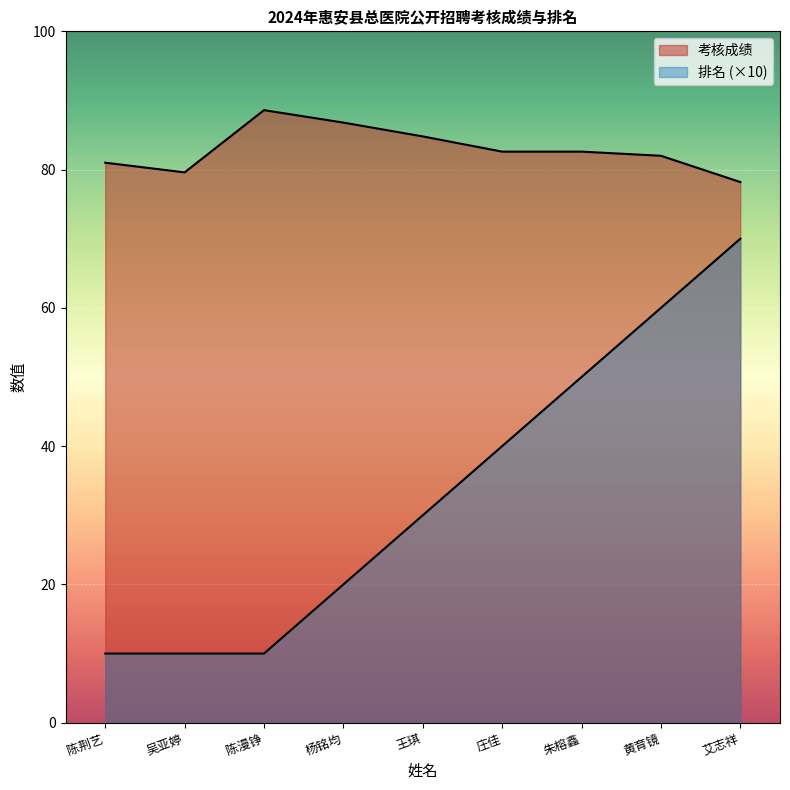

How many data points in 排名 are above 30?

4